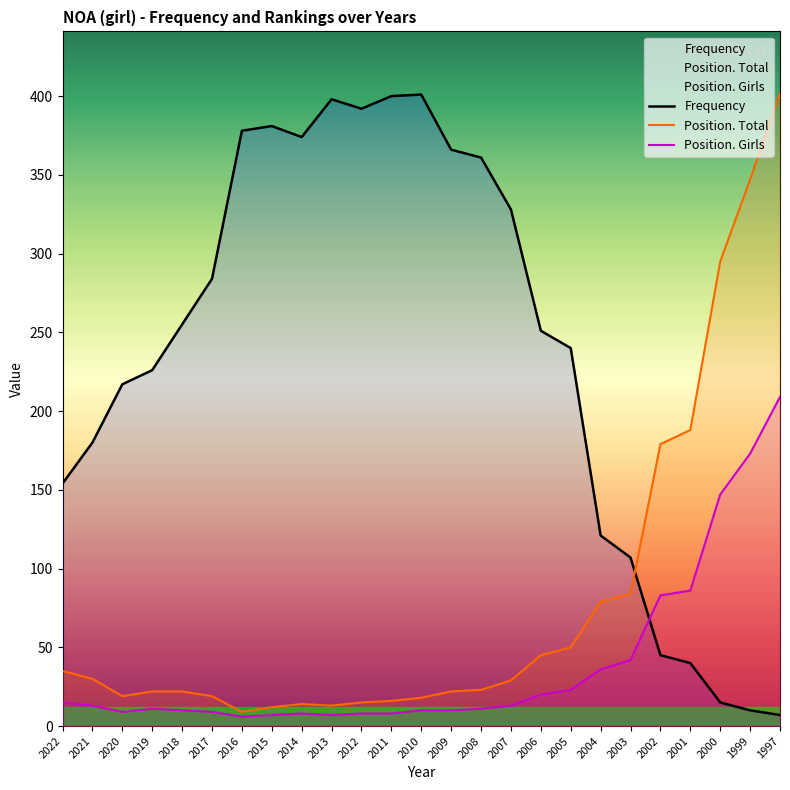

Reading right to left, transcribe all the data shown in this chart.

Frequency: 7	10	15	40	45	107	121	240	251	328	361	366	401	400	392	398	374	381	378	284	255	226	217	180	154
Position. Total: 402	347	295	188	179	84	79	50	45	29	23	22	18	16	15	13	14	12	9	19	22	22	19	30	35
Position. Girls: 209	173	147	86	83	42	36	23	20	13	11	10	10	8	8	7	8	7	6	9	10	11	9	13	15